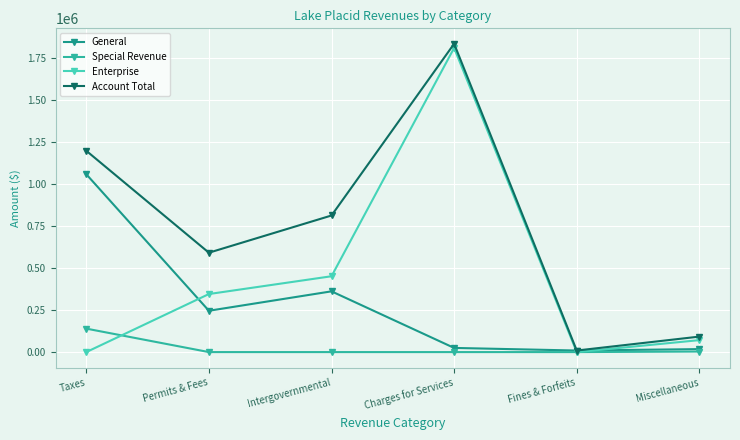

What is the difference between the Account Total values at Taxes and Miscellaneous?

1105880